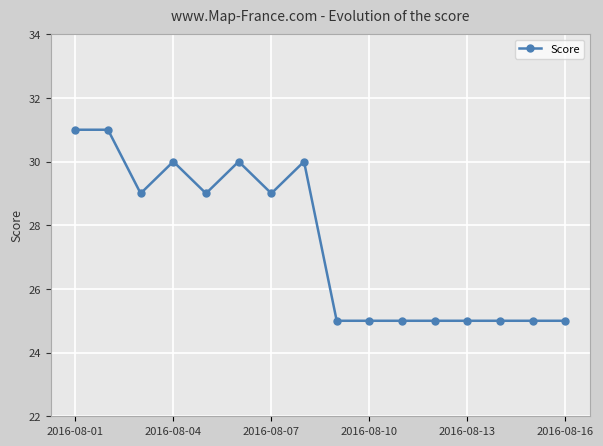

How many values are between 25 and 30?

14